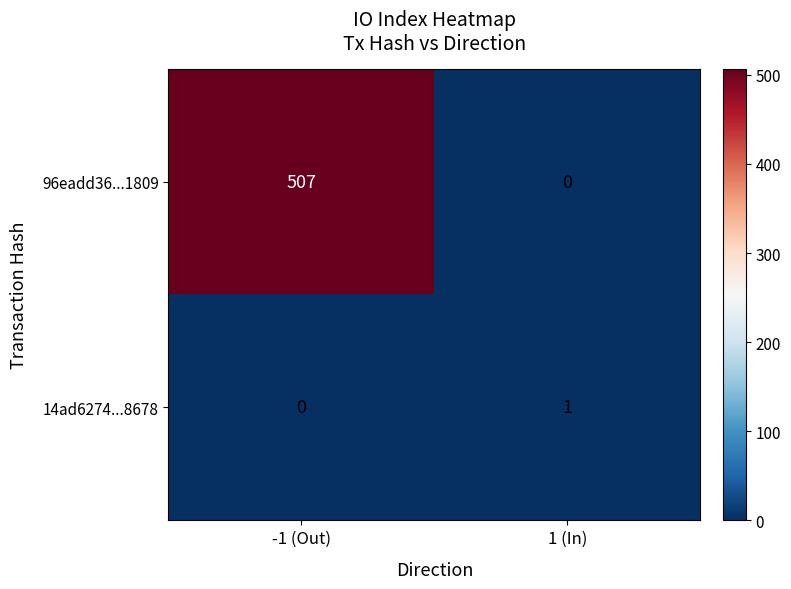

What is the approximate value of 96eadd36...1809 at -1 (Out), to the nearest 50?

500